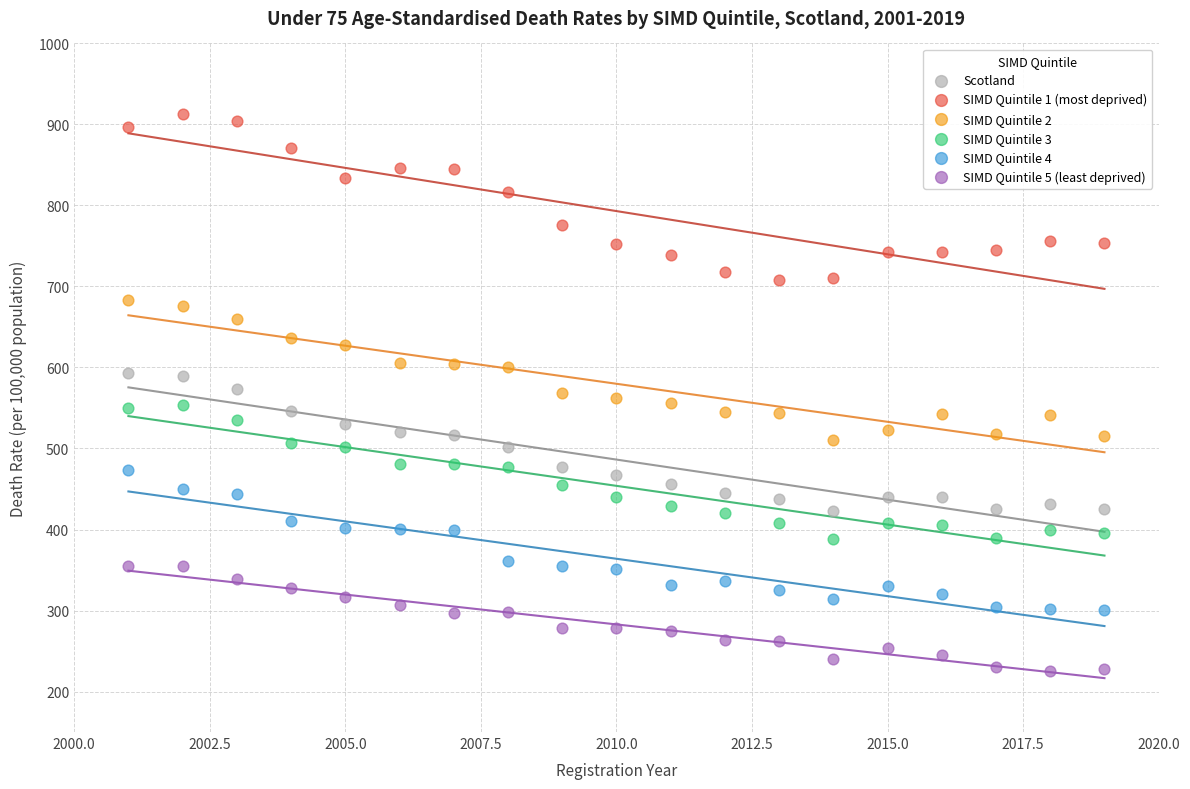

Across all data points, what is the range of Y values (max minus min)?

688.3